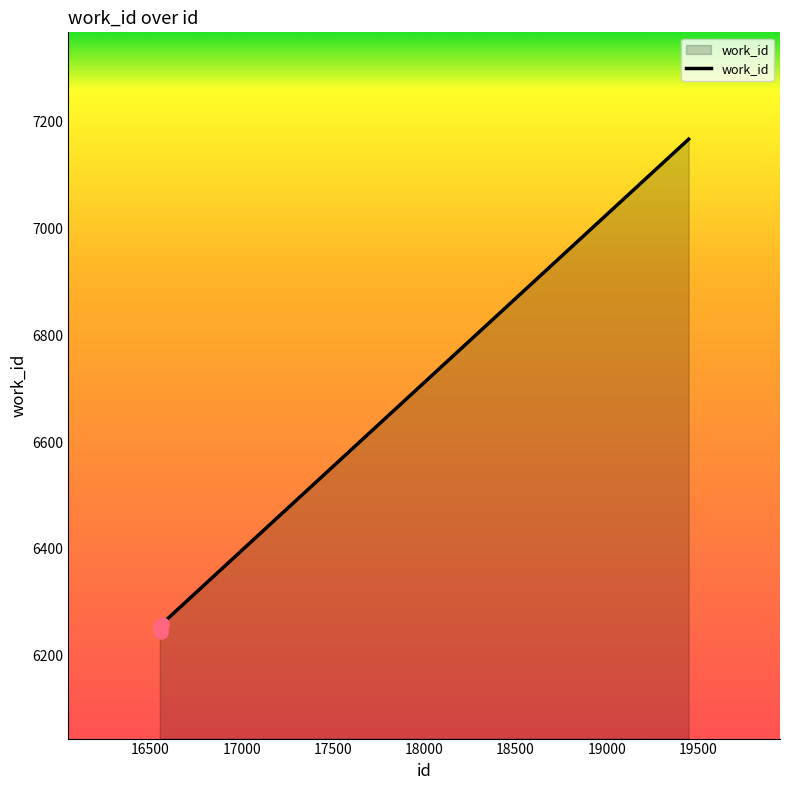

What is the maximum value shown in the chart?

7167